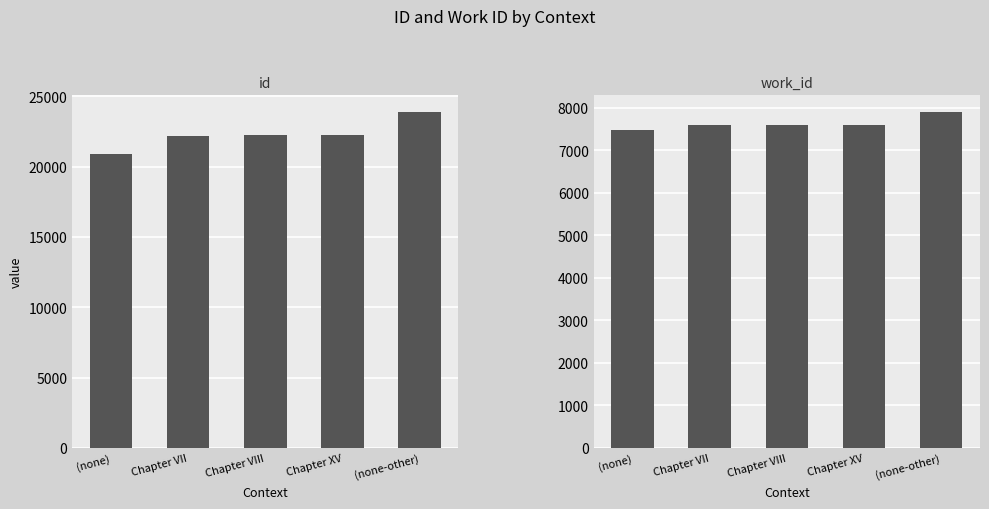

Is the value of work_id at Chapter VIII greater than the value of id at Chapter VII?

No